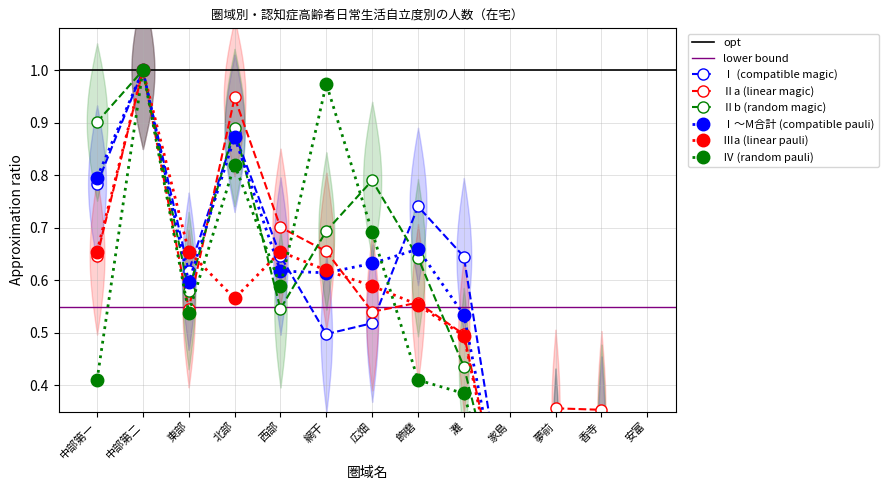

How many series are shown in this chart?

6